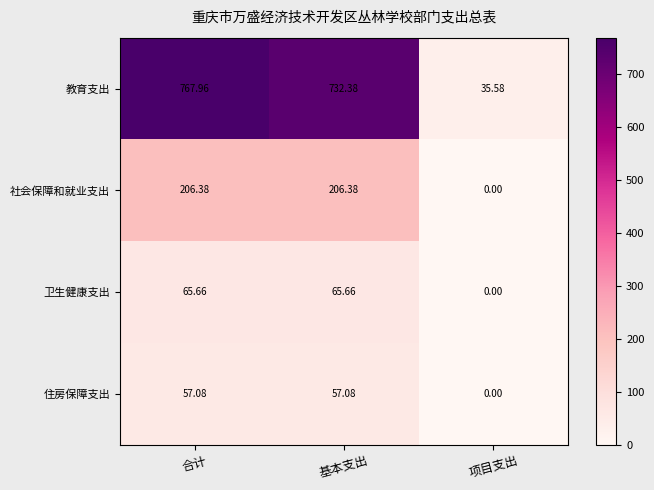

At which label does 社会保障和就业支出 first exceed 206?

合计